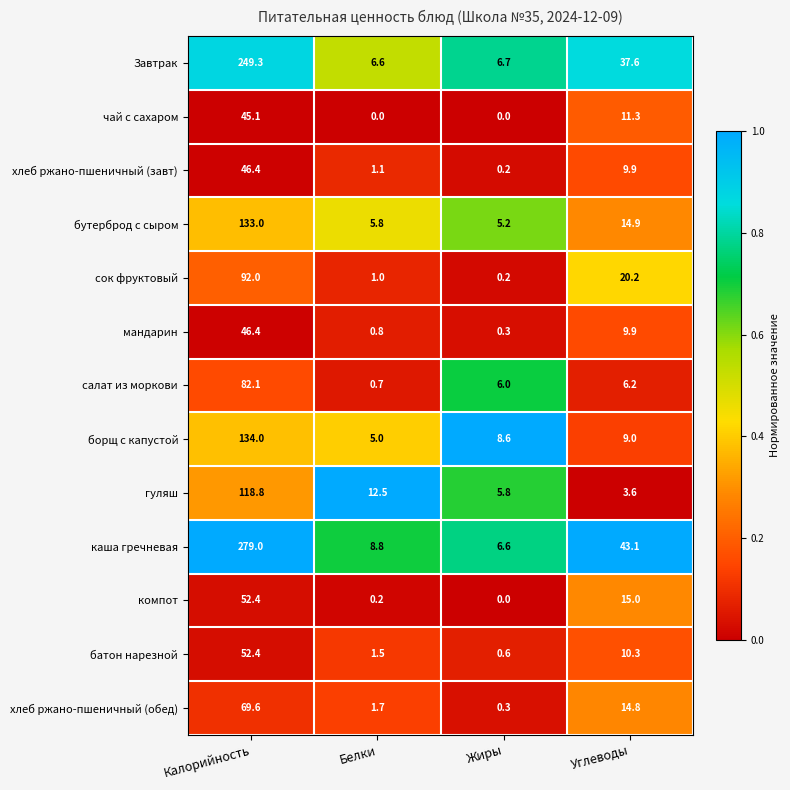

At which category does the chart reach its peak across all series?

Калорийность